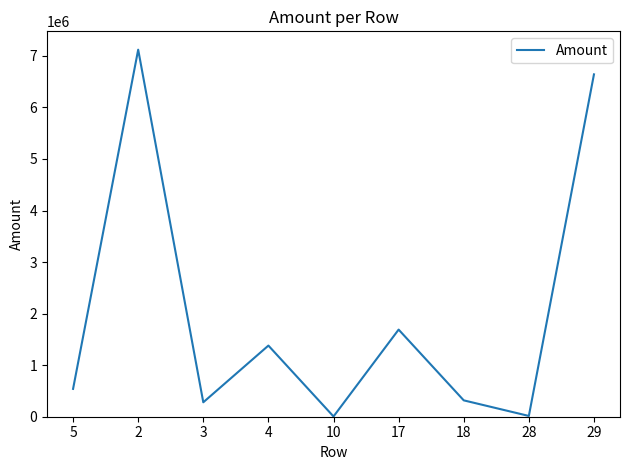

What is the maximum value shown in the chart?

7120000